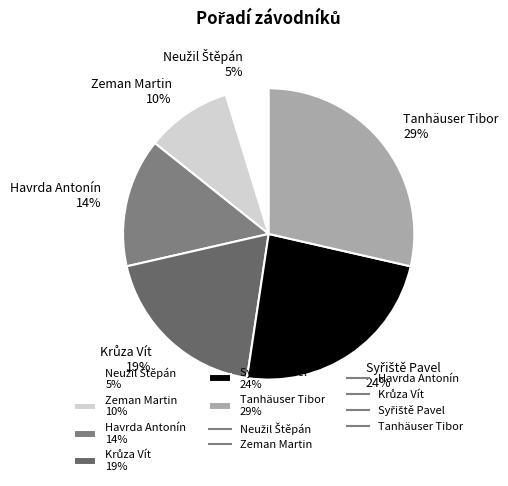

Is there any slice that represents more than half of the pie?

No